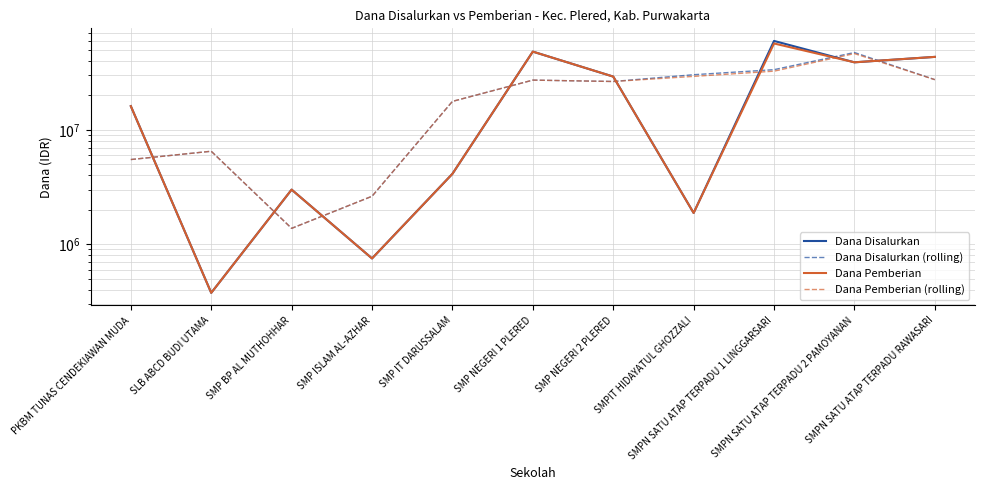

List the series in order of their peak value, lowest first.

Dana Pemberian (rolling), Dana Disalurkan (rolling), Dana Pemberian, Dana Disalurkan